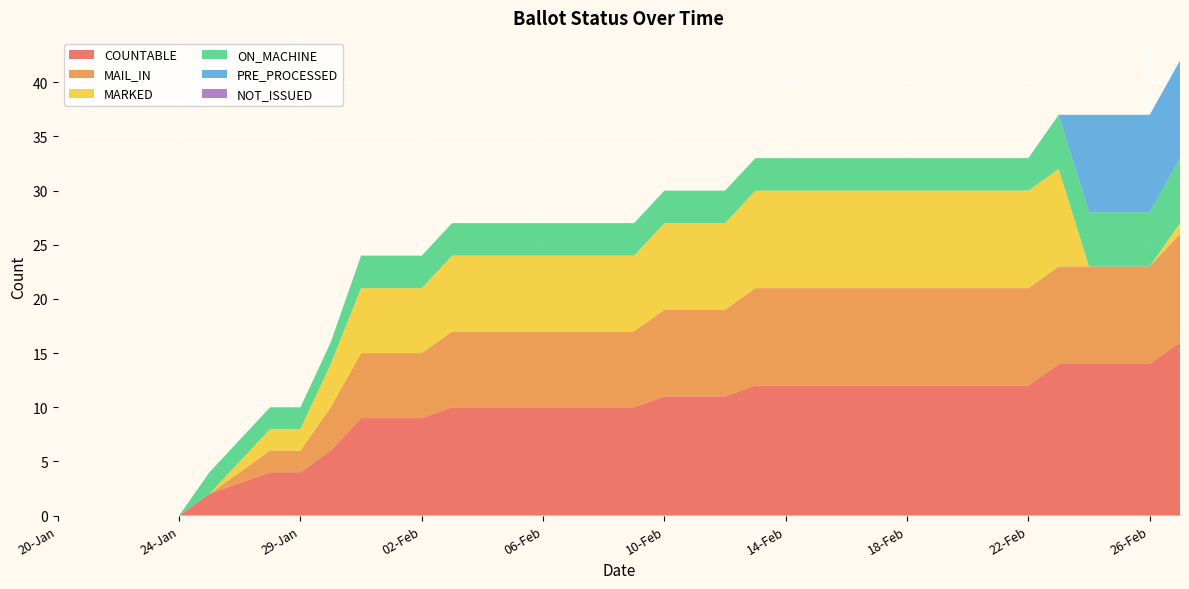

Reading left to right, what are all the values shown in this chart?

COUNTABLE: 0	0	0	0	0	2	3	4	4	6	9	9	9	10	10	10	10	10	10	10	11	11	11	12	12	12	12	12	12	12	12	12	12	14	14	14	14	16
MAIL_IN: 0	0	0	0	0	0	1	2	2	4	6	6	6	7	7	7	7	7	7	7	8	8	8	9	9	9	9	9	9	9	9	9	9	9	9	9	9	10
MARKED: 0	0	0	0	0	0	1	2	2	4	6	6	6	7	7	7	7	7	7	7	8	8	8	9	9	9	9	9	9	9	9	9	9	9	0	0	0	1
ON_MACHINE: 0	0	0	0	0	2	2	2	2	2	3	3	3	3	3	3	3	3	3	3	3	3	3	3	3	3	3	3	3	3	3	3	3	5	5	5	5	6
PRE_PROCESSED: 0	0	0	0	0	0	0	0	0	0	0	0	0	0	0	0	0	0	0	0	0	0	0	0	0	0	0	0	0	0	0	0	0	0	9	9	9	9
NOT_ISSUED: 0	0	0	0	0	0	0	0	0	0	0	0	0	0	0	0	0	0	0	0	0	0	0	0	0	0	0	0	0	0	0	0	0	0	0	0	0	0